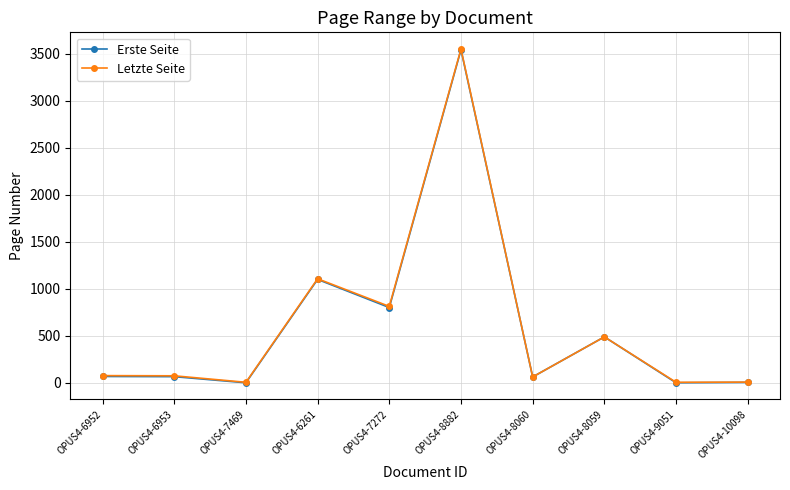

At which category is the sum across all series the highest?

OPUS4-8882